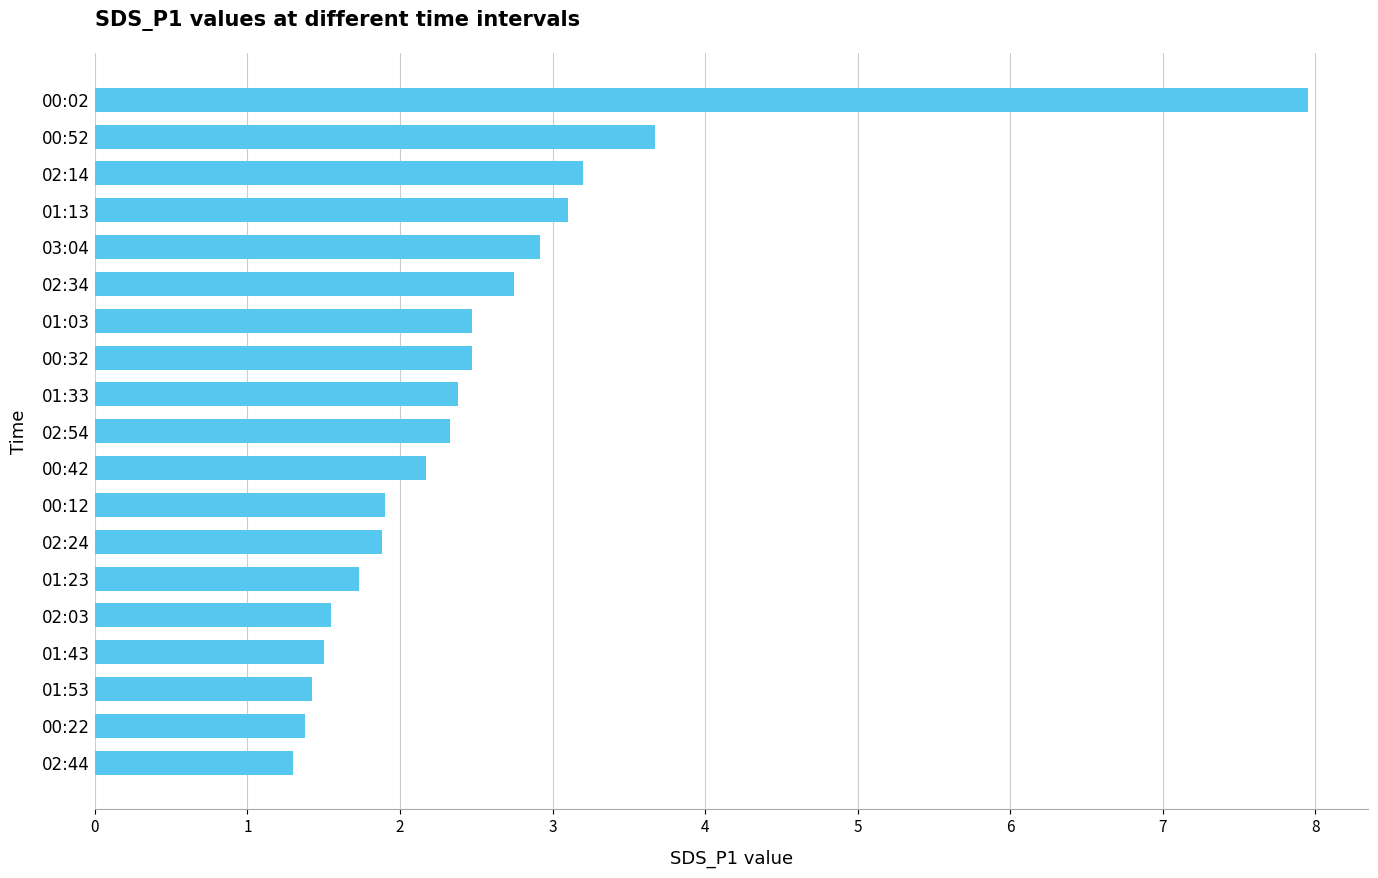

Is it true that the value at 01:43 is 2.2?

False